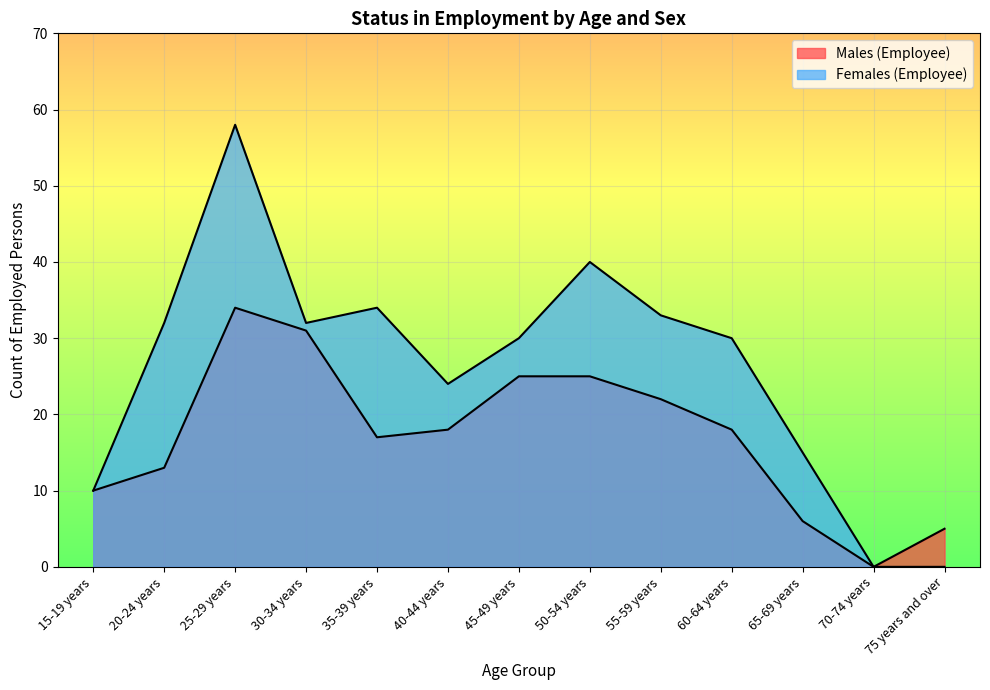

What is the maximum value shown in the chart?

58